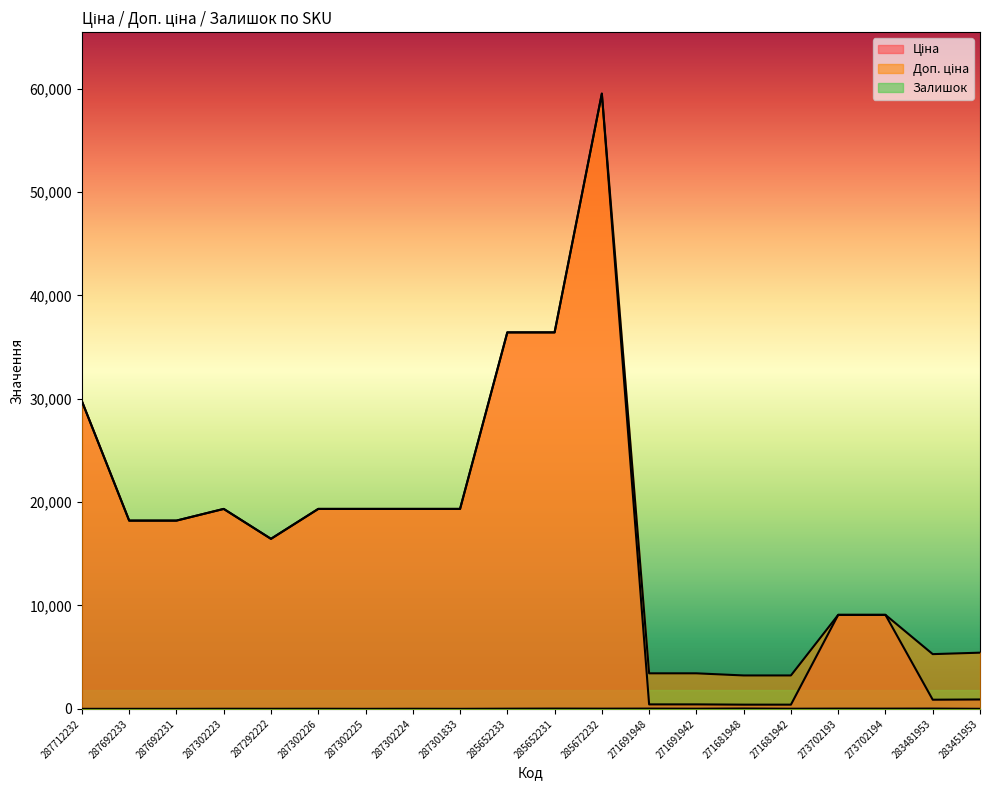

How many values in the Залишок series exceed 10?

9